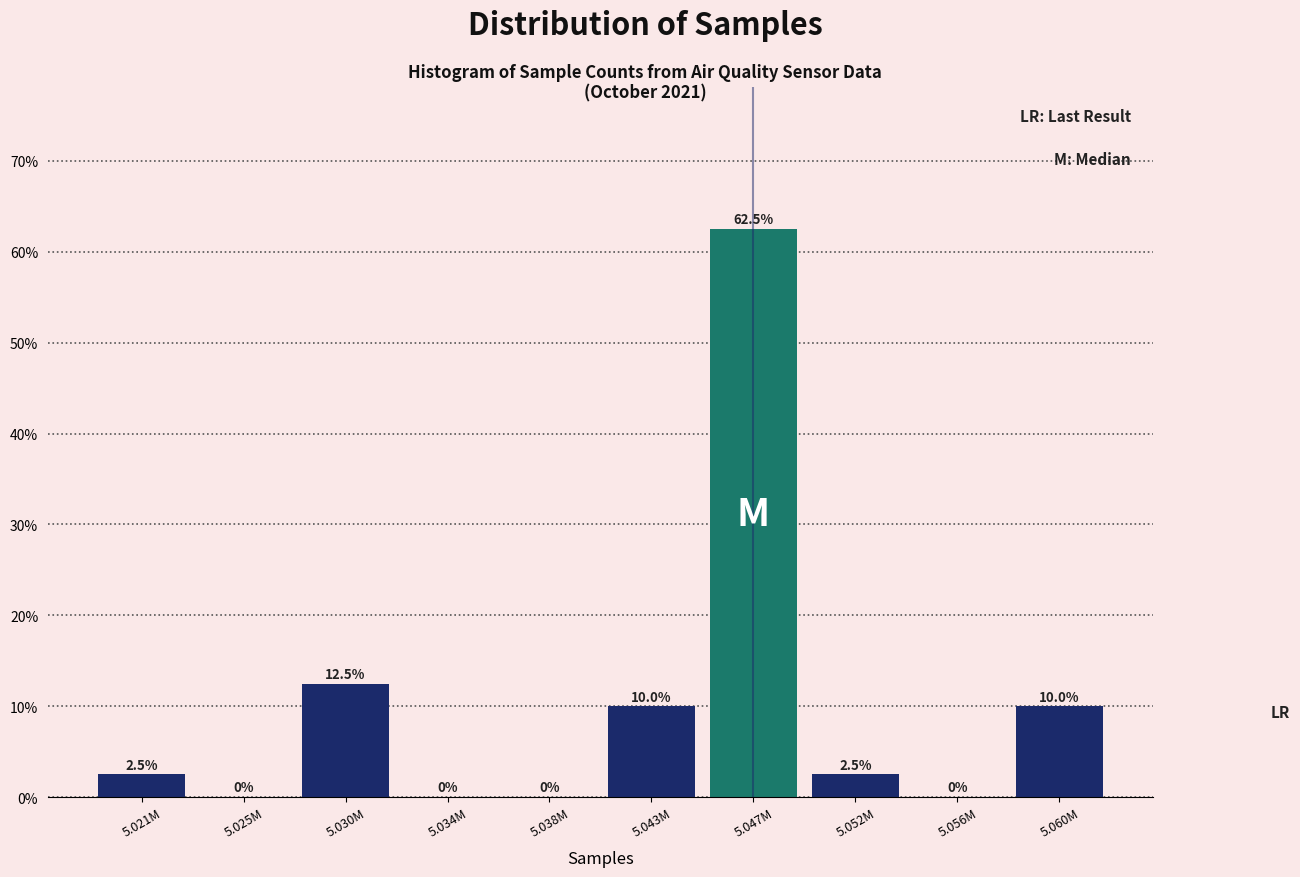

Reading left to right, what are all the values shown in this chart?

5.021M=2.5	5.025M=0.0	5.030M=12.5	5.034M=0.0	5.038M=0.0	5.043M=10.0	5.047M=62.5	5.052M=2.5	5.056M=0.0	5.060M=10.0